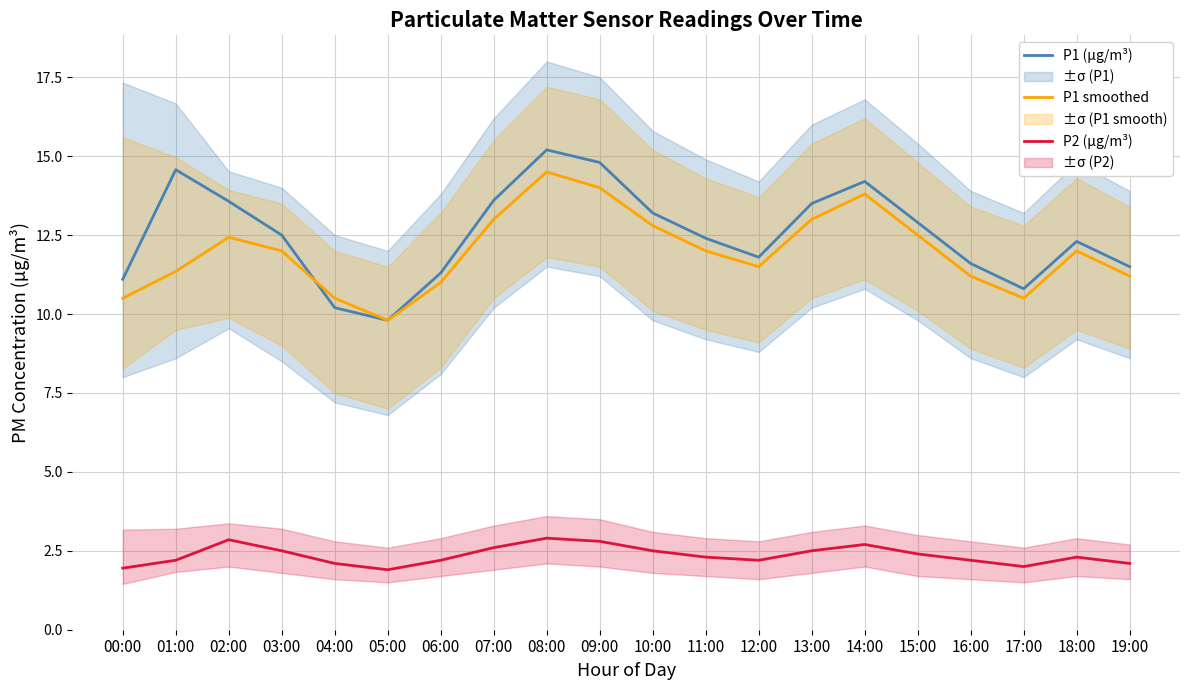

Between 01:00 and 15:00, which series saw the biggest shift?

P1 (µg/m³)